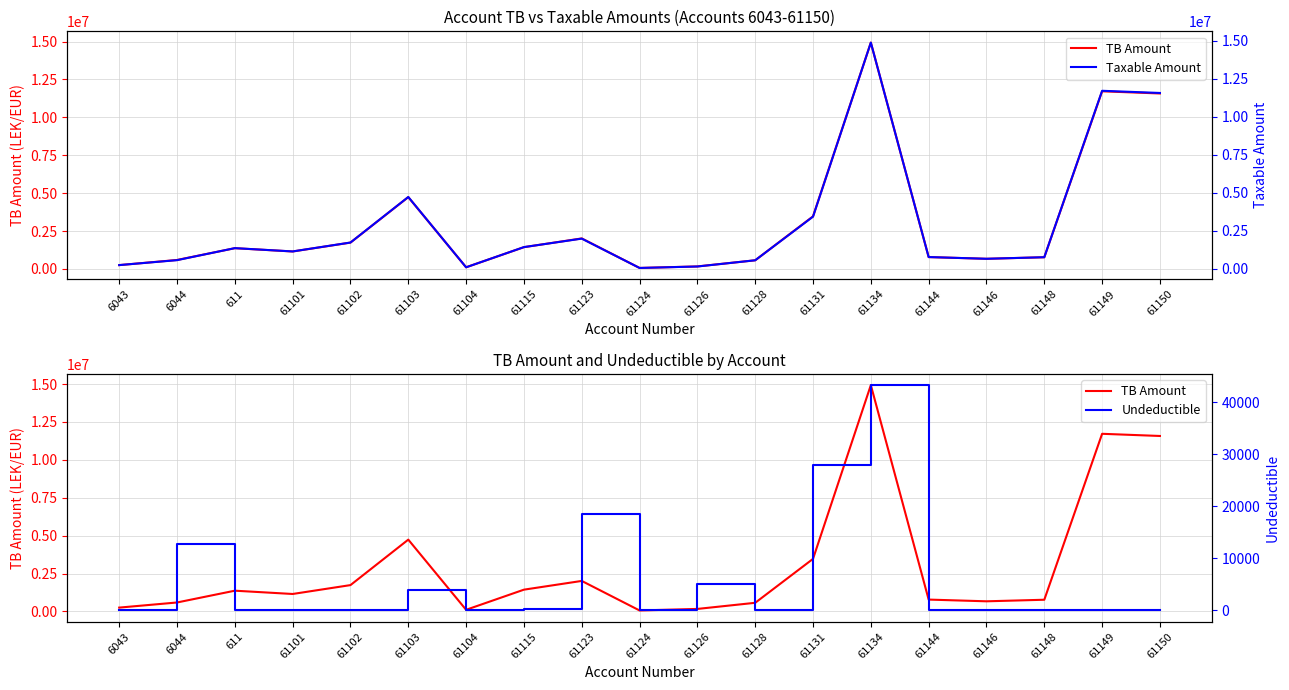

Count the number of data series in this chart.

3